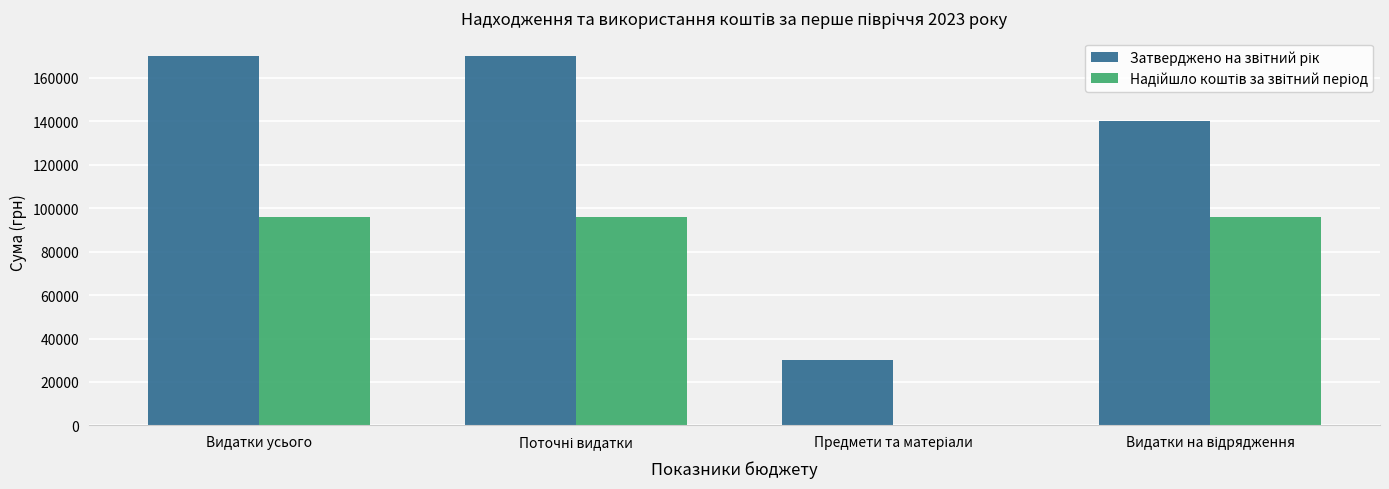

What is the maximum value shown in the chart?

170000